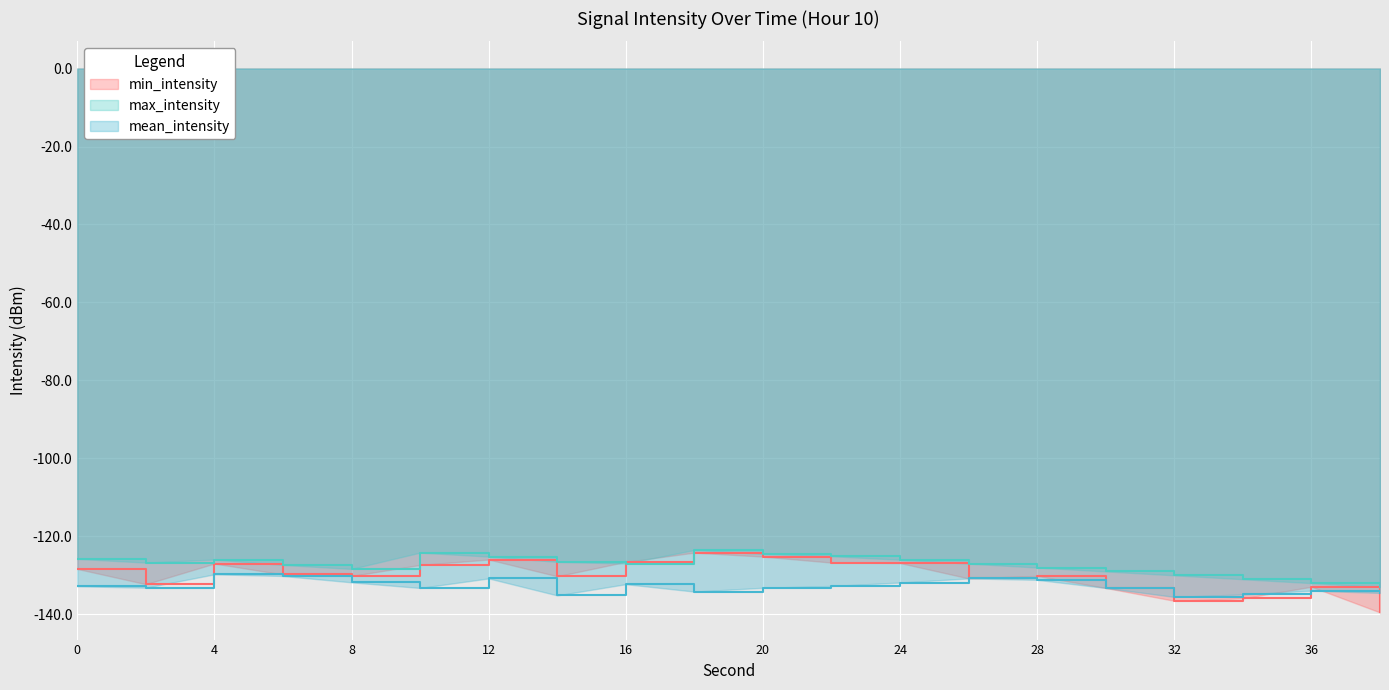

The value of min_intensity at 12 is -125.9. True or false?

True